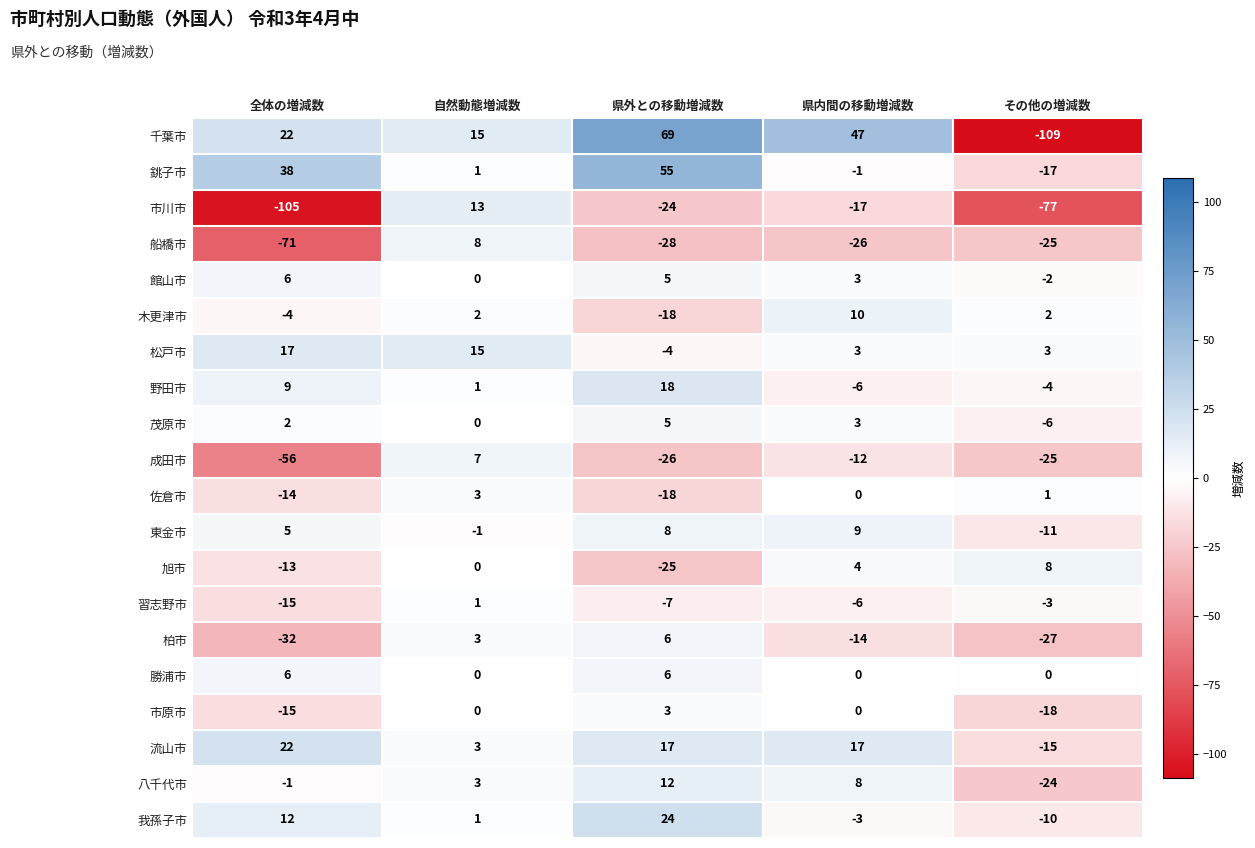

What is the total value across all series at その他の増減数?

-359